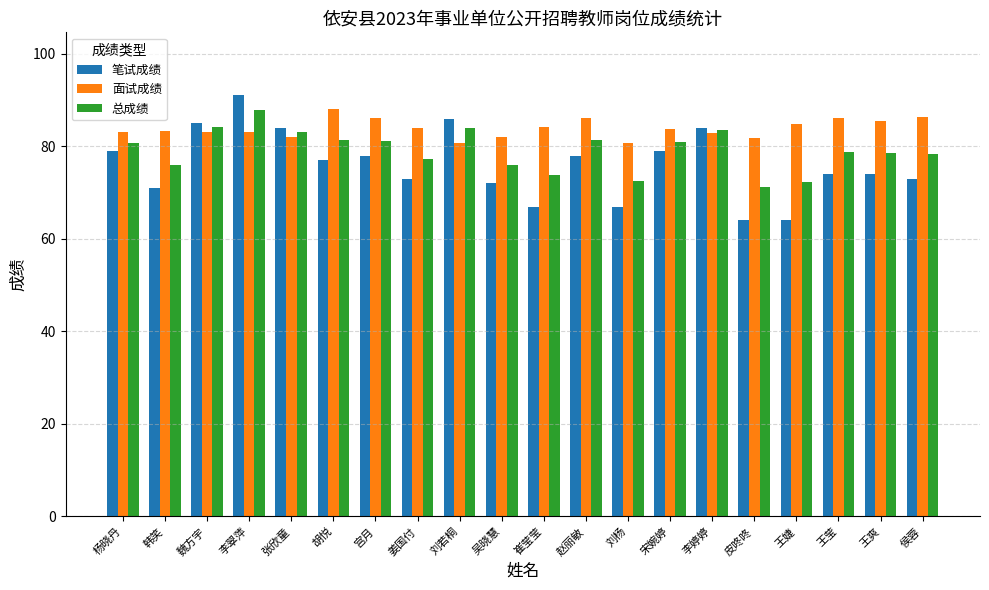

What is the approximate value of 笔试成绩 at 张欣童?

84.0